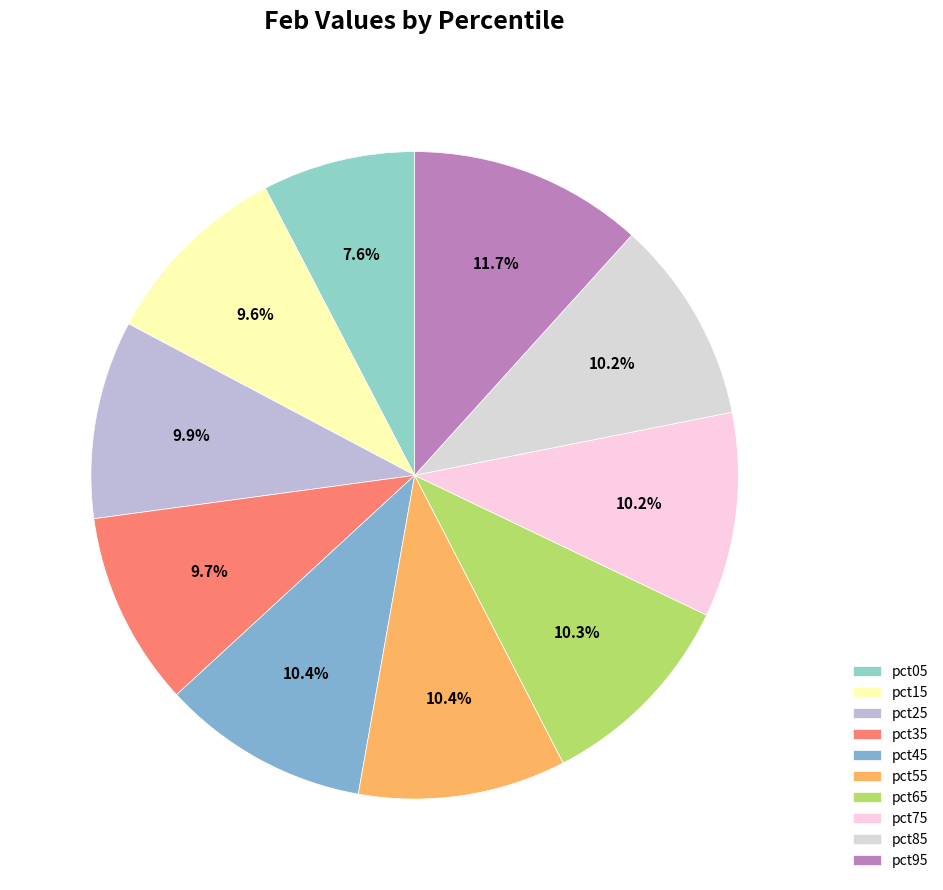

Count the number of slices in the pie.

10